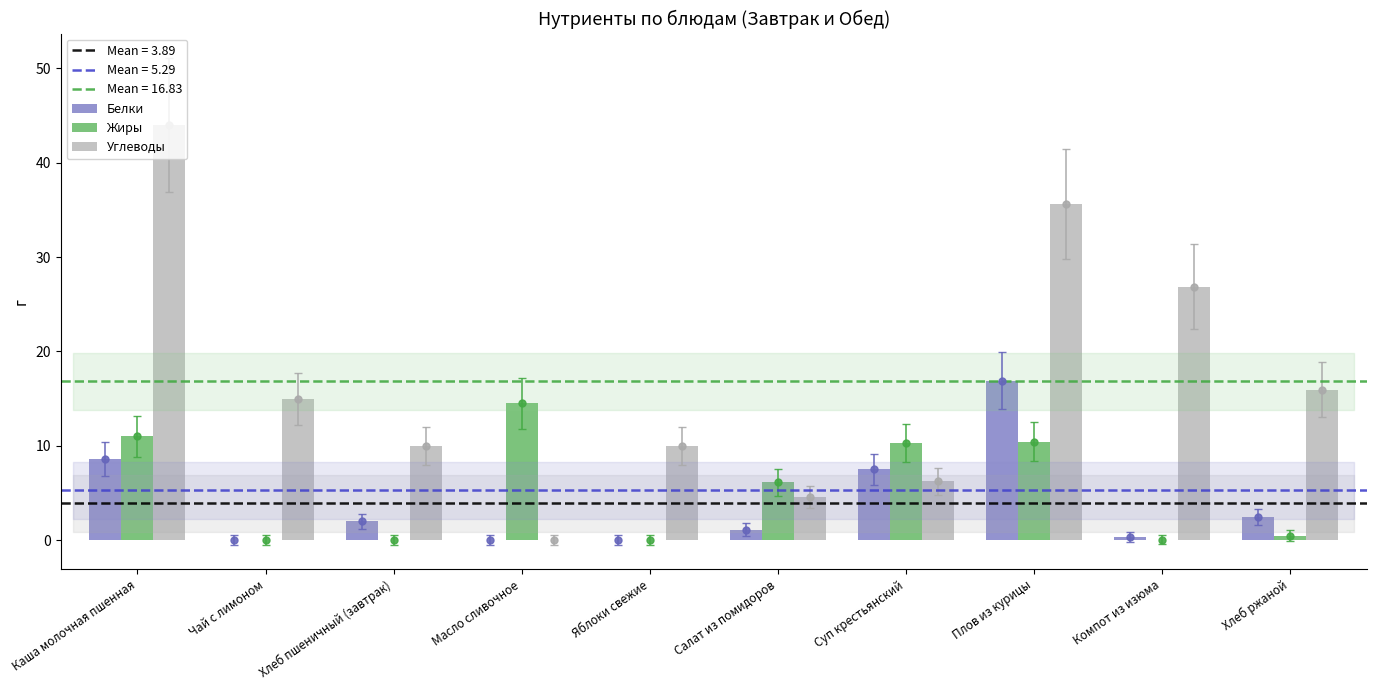

What is the value of the Белки bar at the 7th from the left?

7.5